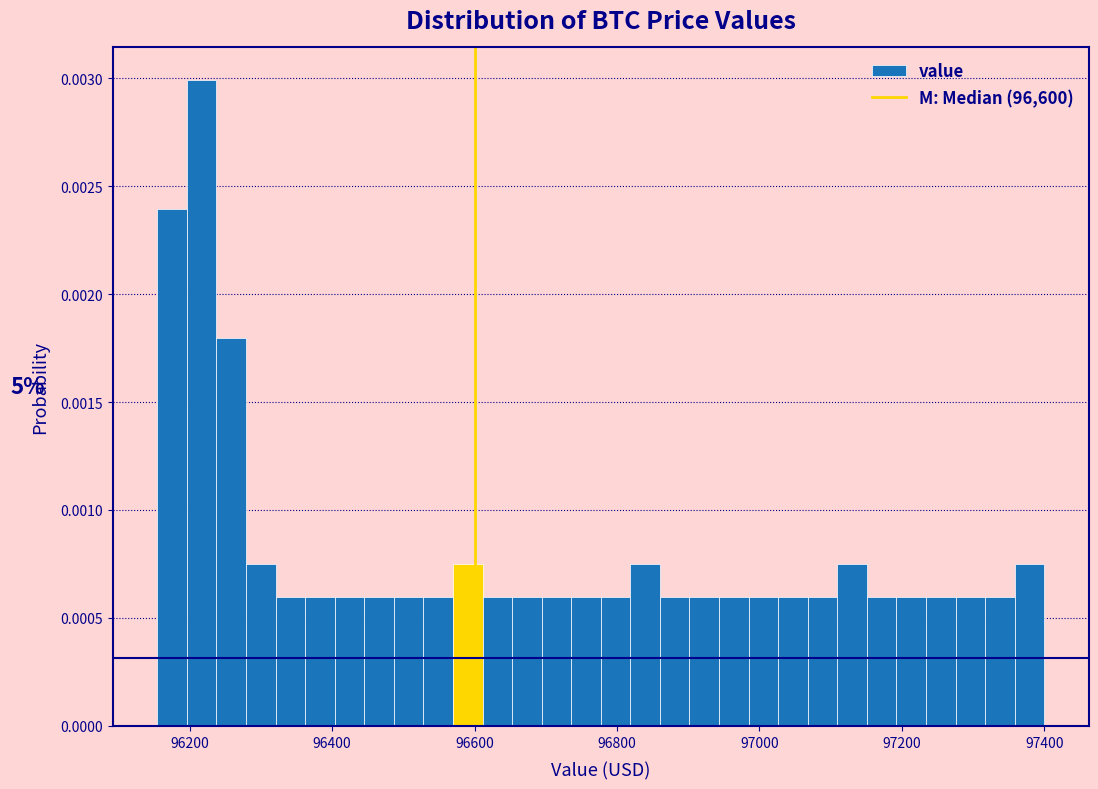

Read against the x-axis, roughly where is the centre of the tallest bar?

96220